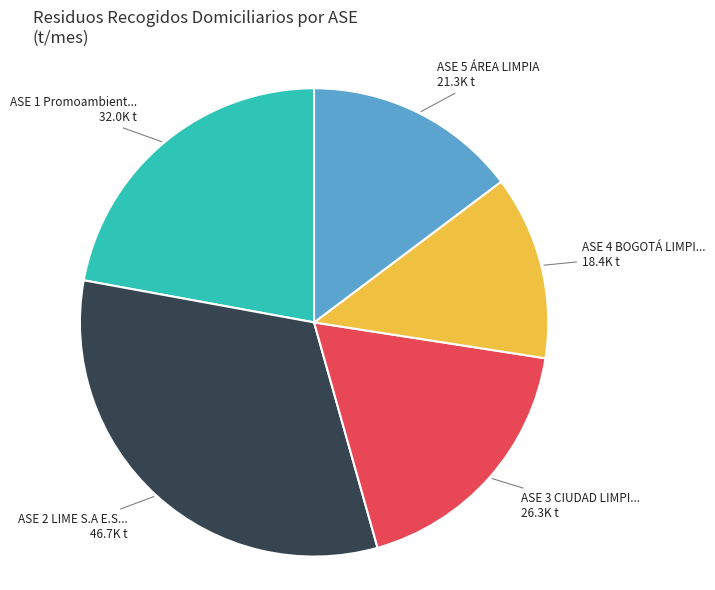

Is there any slice that represents more than half of the pie?

No